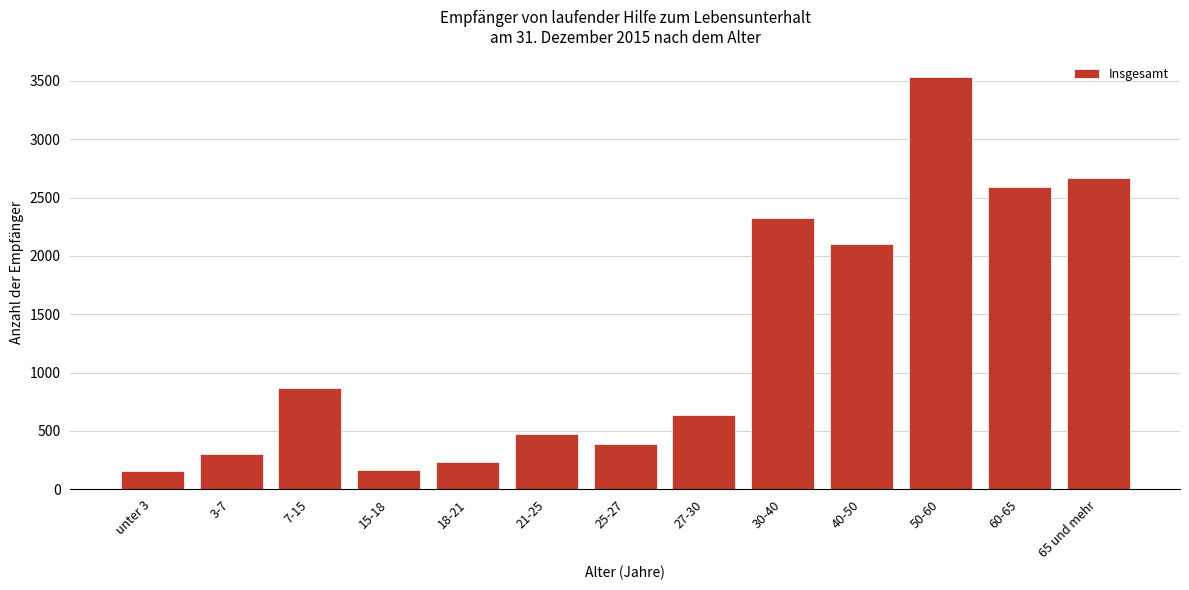

What is the maximum value shown in the chart?

3533